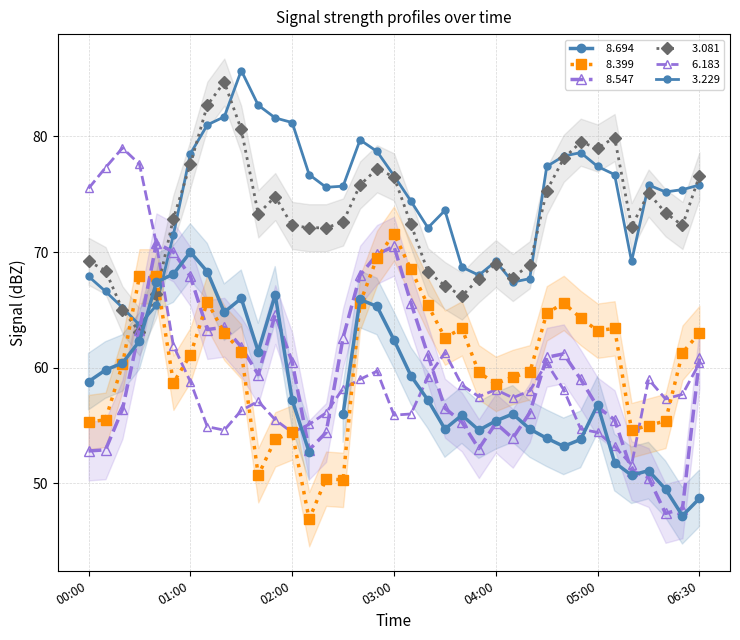

Is it true that   8.547 equals 70.5 at 03:00?

True